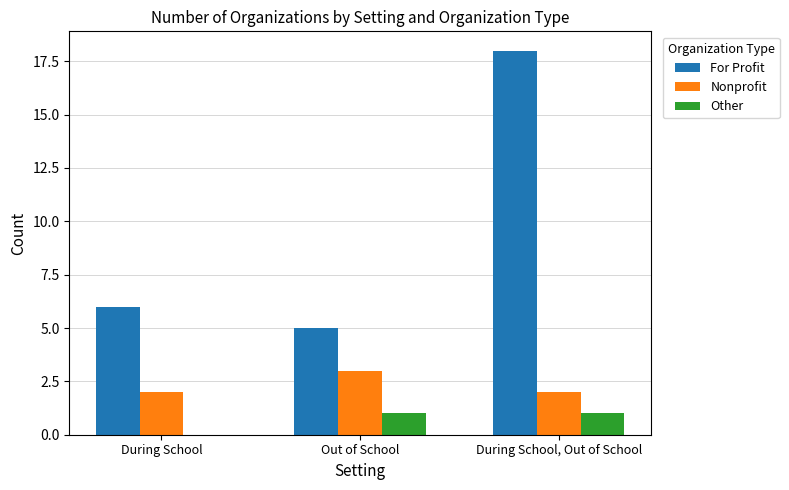

What is the greatest value displayed?

18